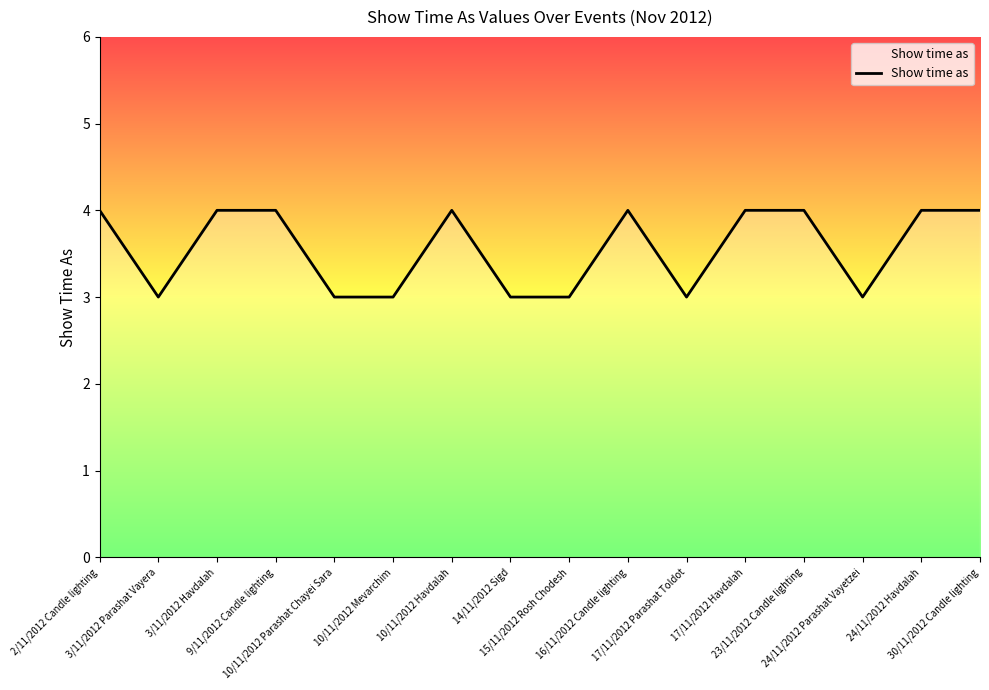

What is the difference between the maximum and minimum values?

1